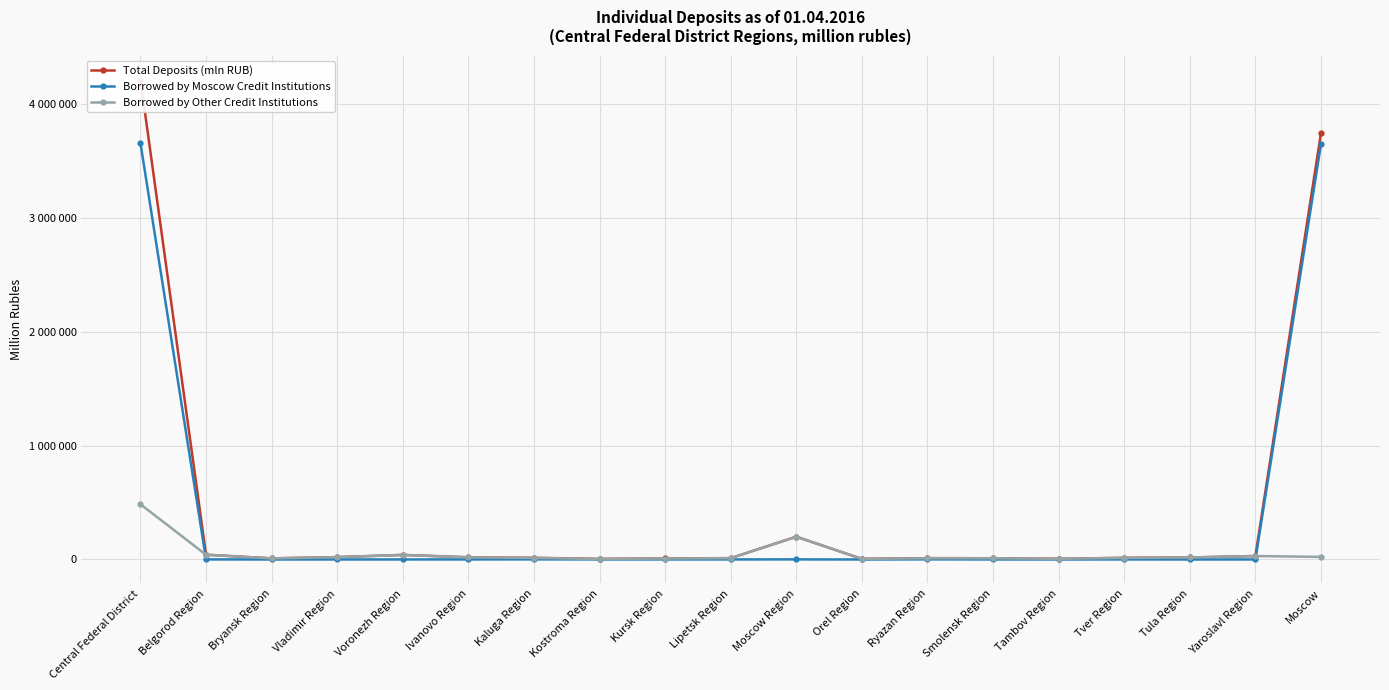

What is the difference between the maximum and second lowest values in the Borrowed by Other Credit Institutions series?

479376